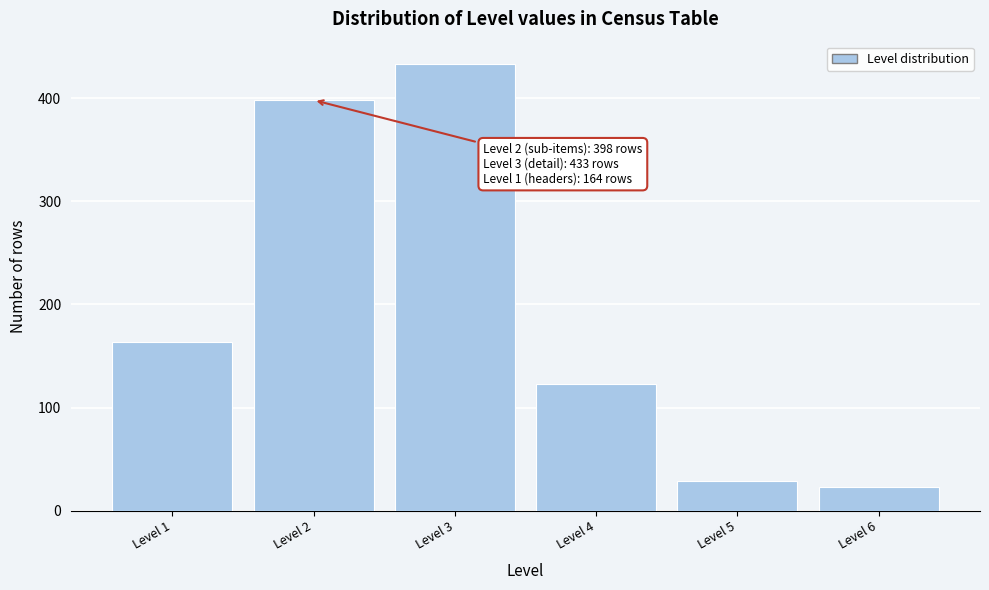

Over which range of the x-axis is the bar tallest?

2.5 to 3.5